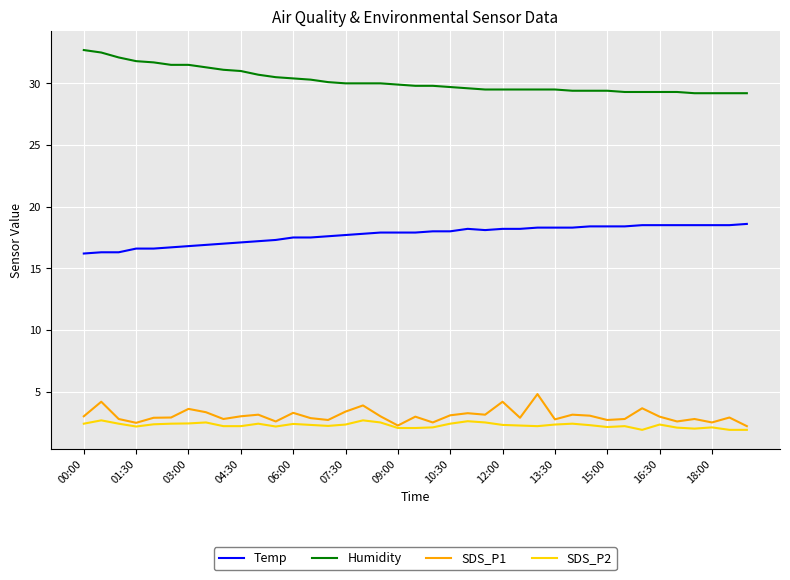

Rank the series by their maximum value, from highest to lowest.

Humidity, Temp, SDS_P1, SDS_P2